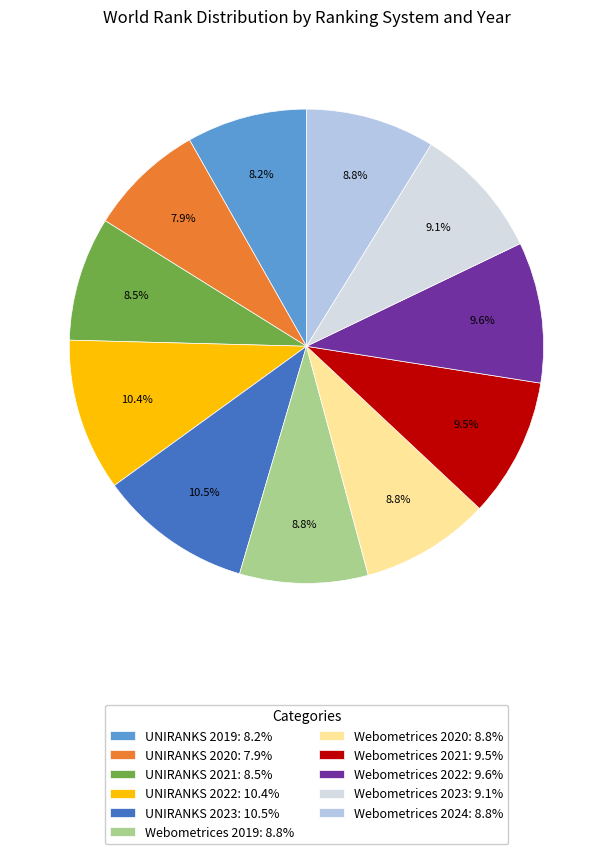

To the nearest percent, what is the combined percentage of UNIRANKS 2021 and UNIRANKS 2023?

19%